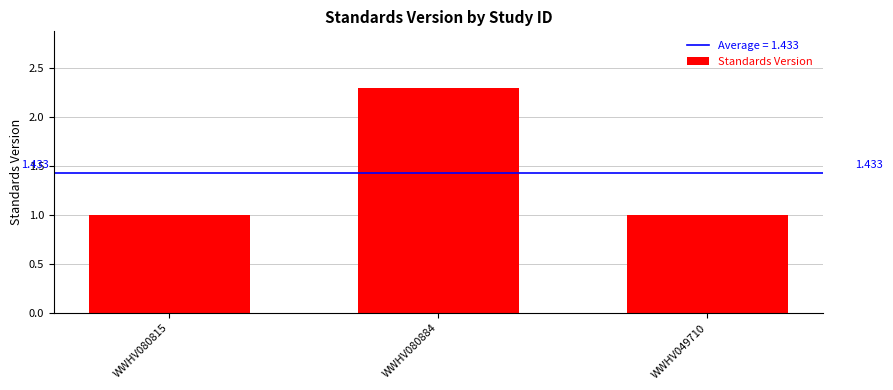

What is the label of the 3rd bar from the right?

WWHV080815